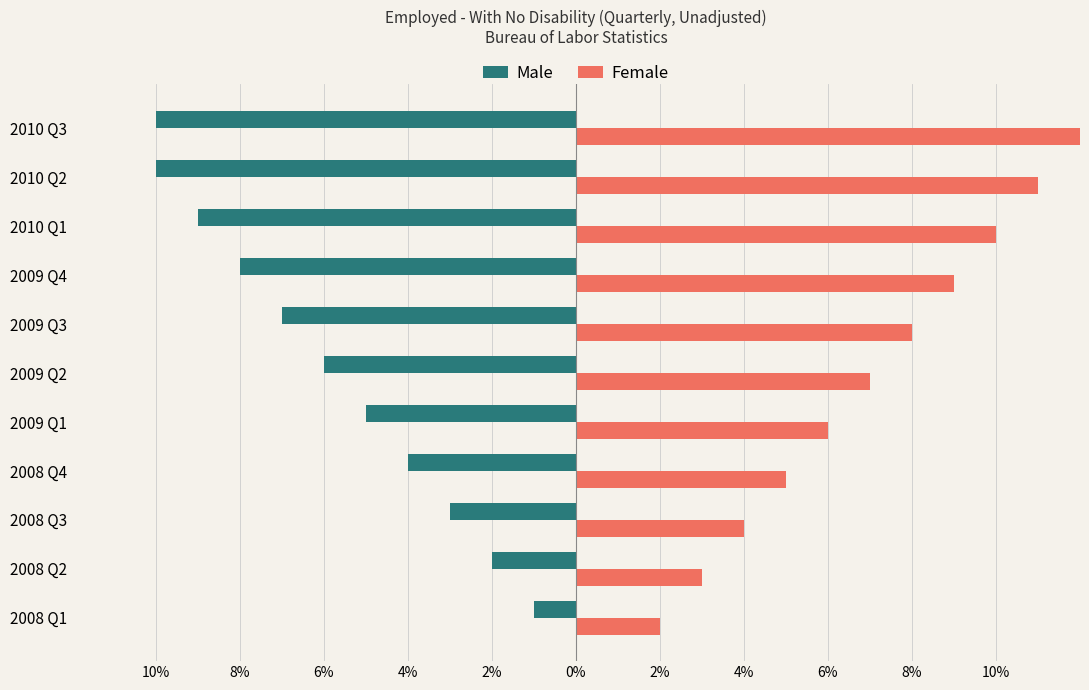

At how many categories does at least one series exceed 0?

11